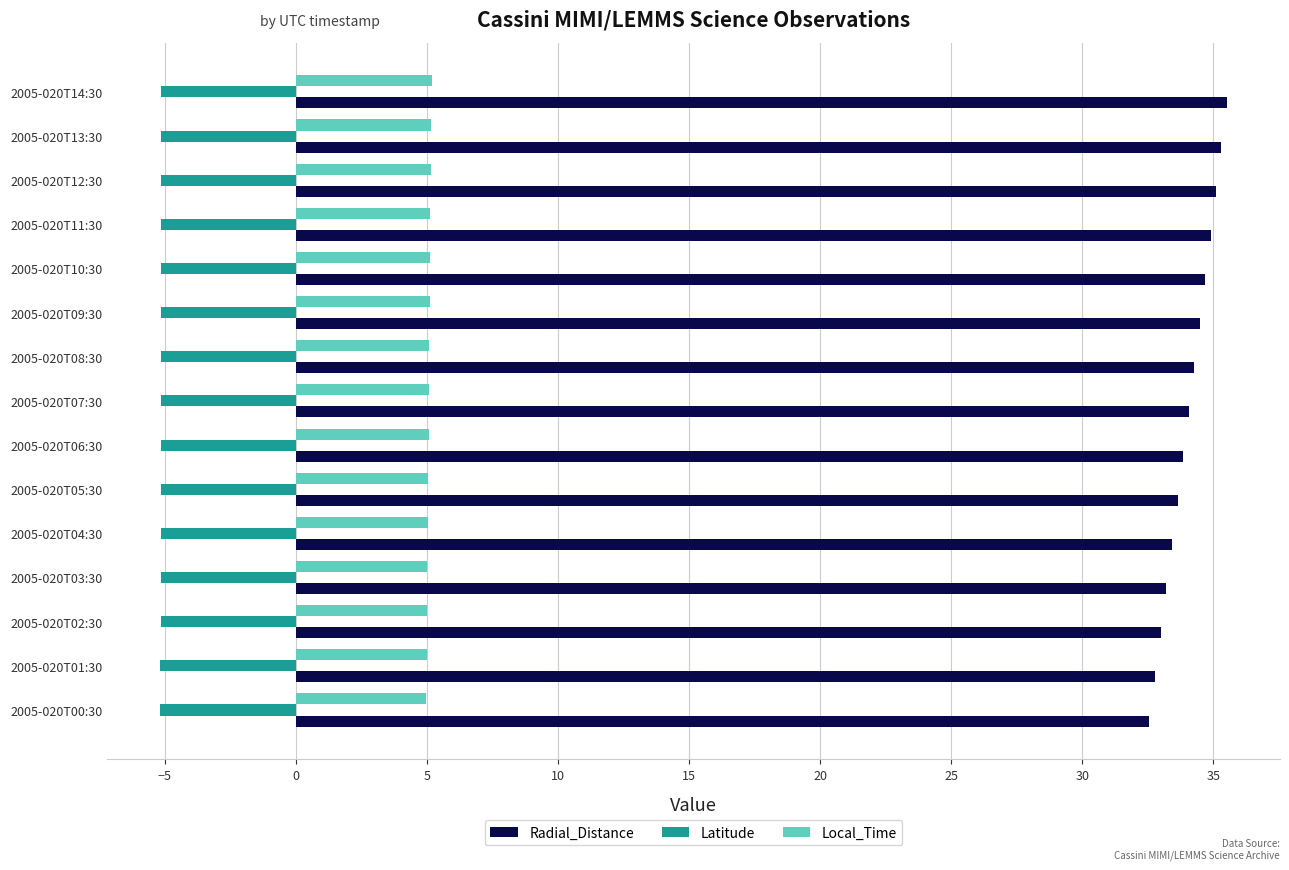

Rank the series by their average value, from lowest to highest.

Latitude, Local_Time, Radial_Distance